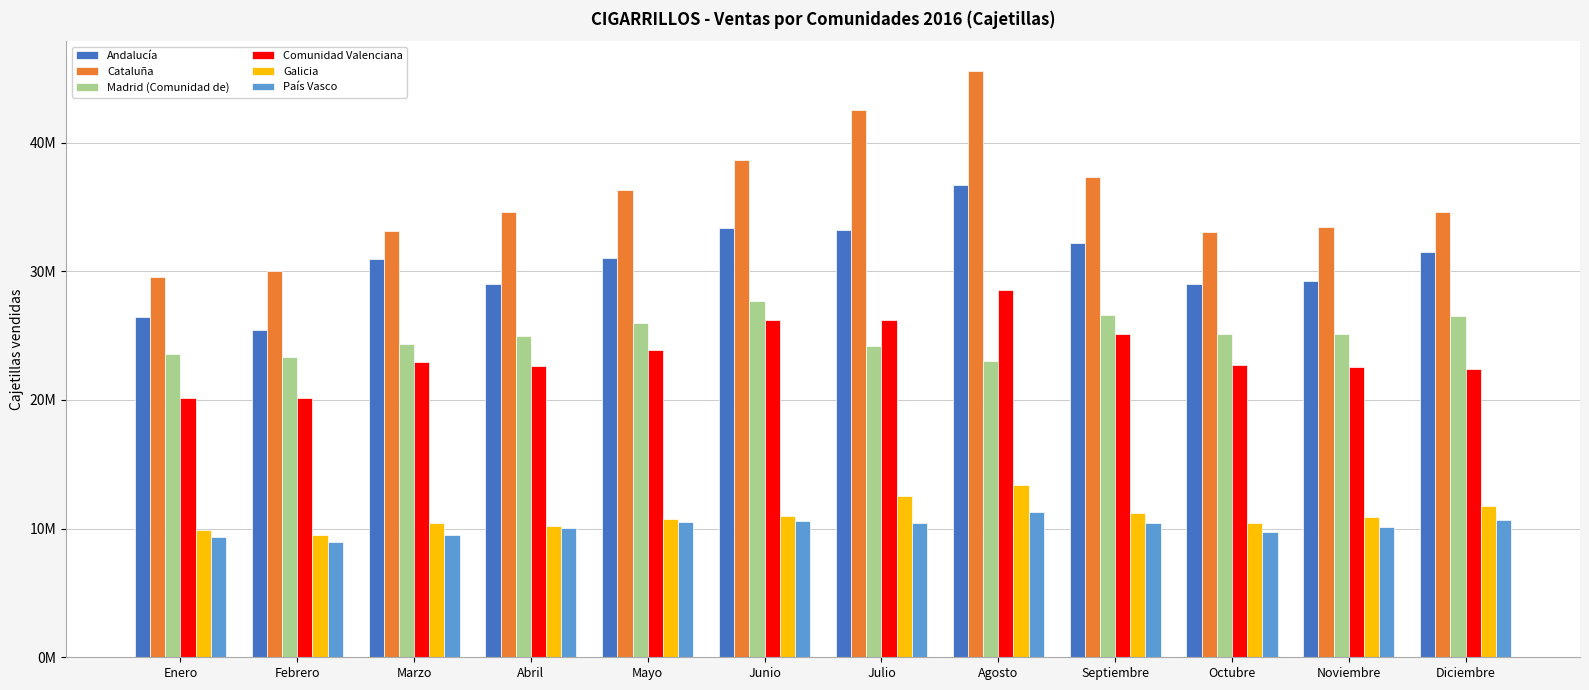

Are the bars horizontal?

No